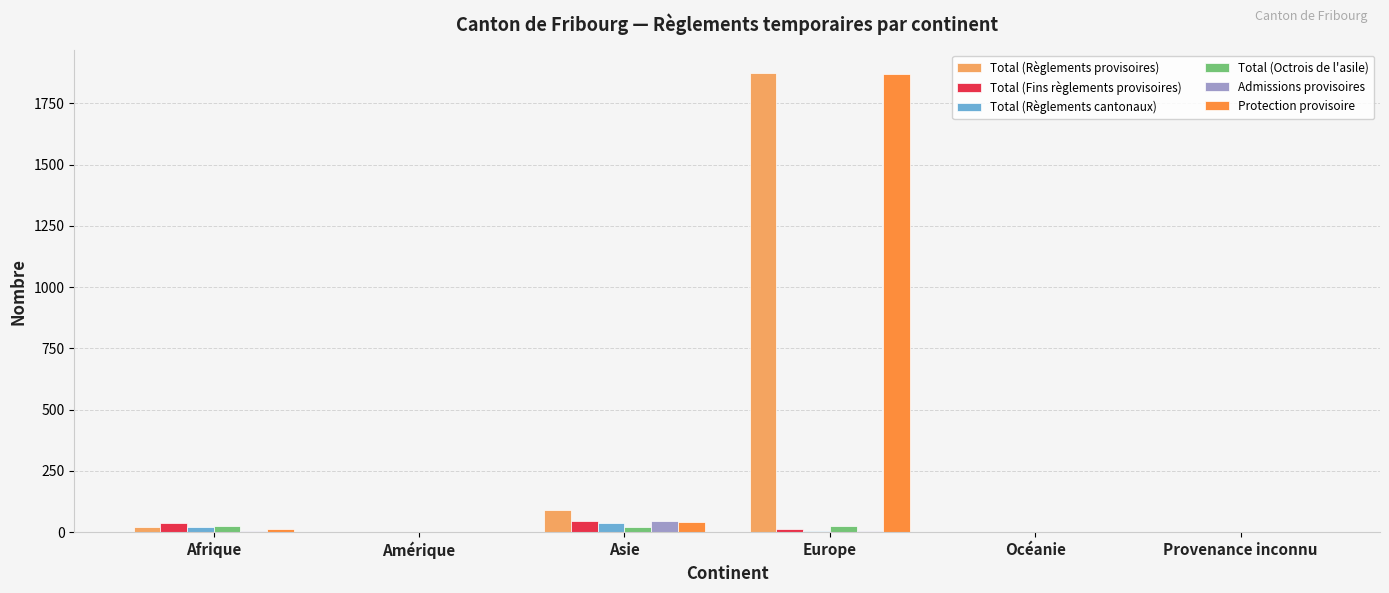

What is the greatest value displayed?

1873